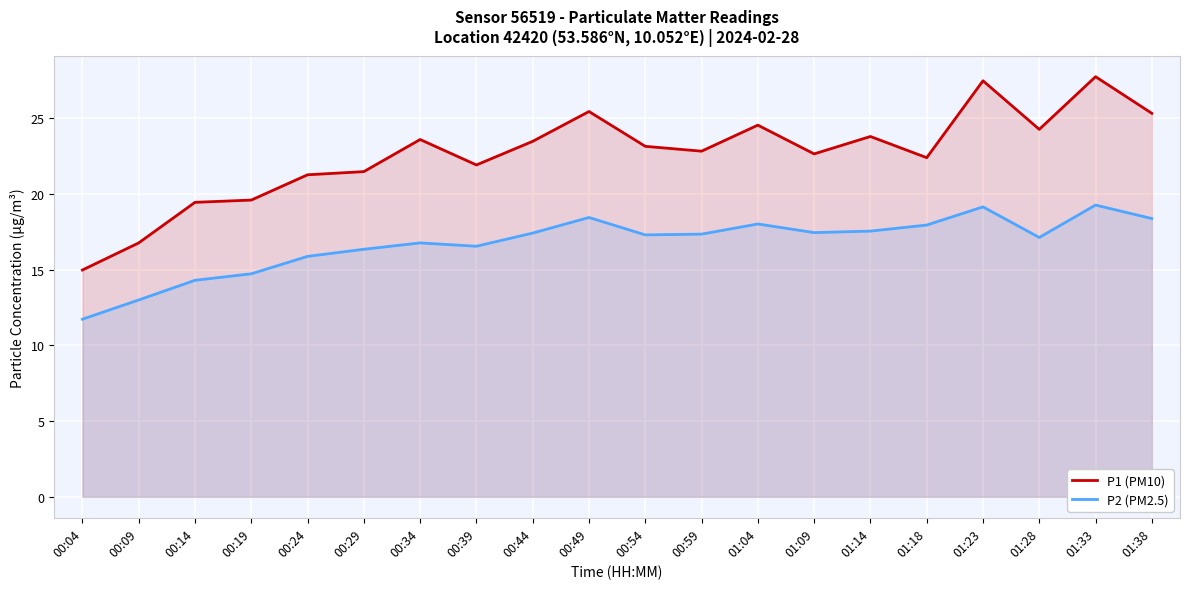

How many interior local peaks does the P1 (PM10) series have?

6